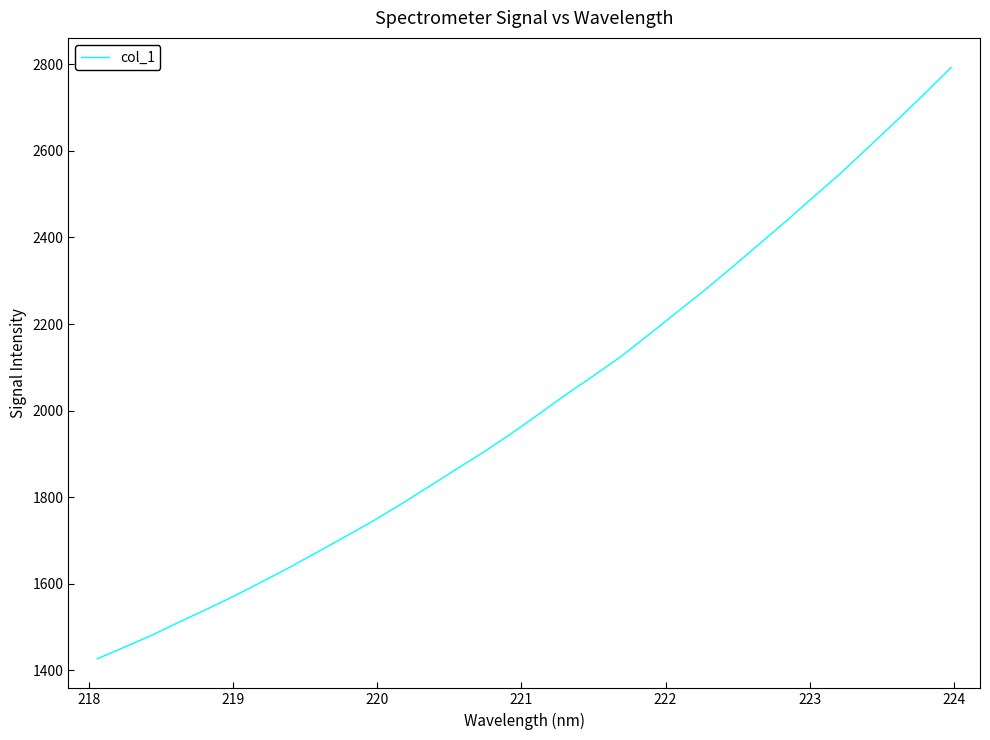

What is the smallest value displayed?

1426.5